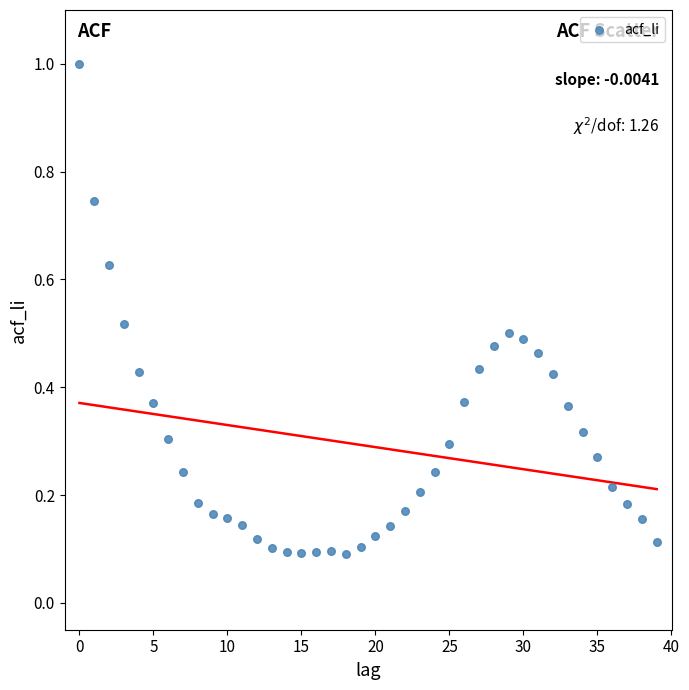

What is the range of Y values (max minus min)?

0.9